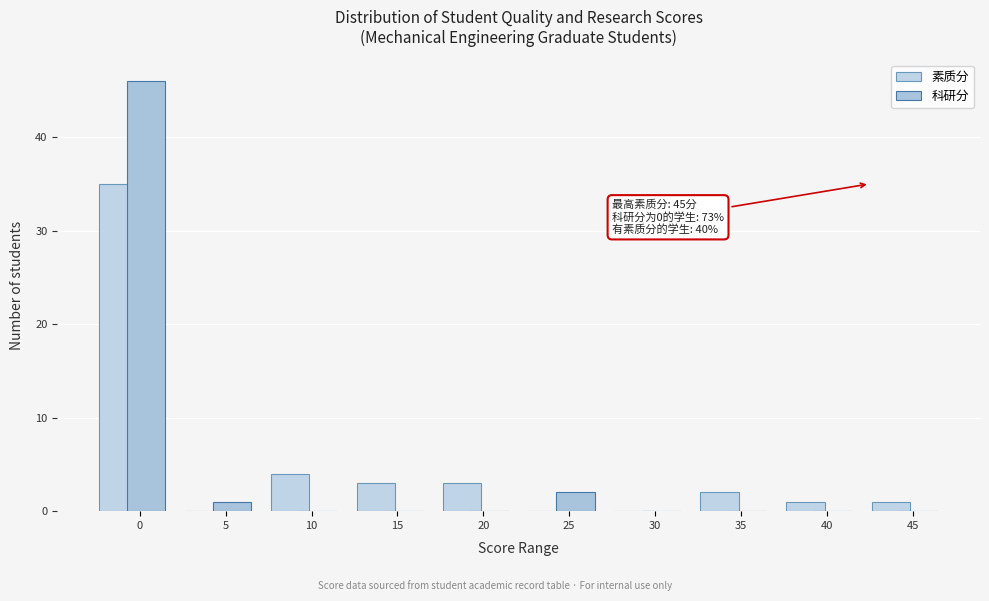

How many groups of bars are there?

10